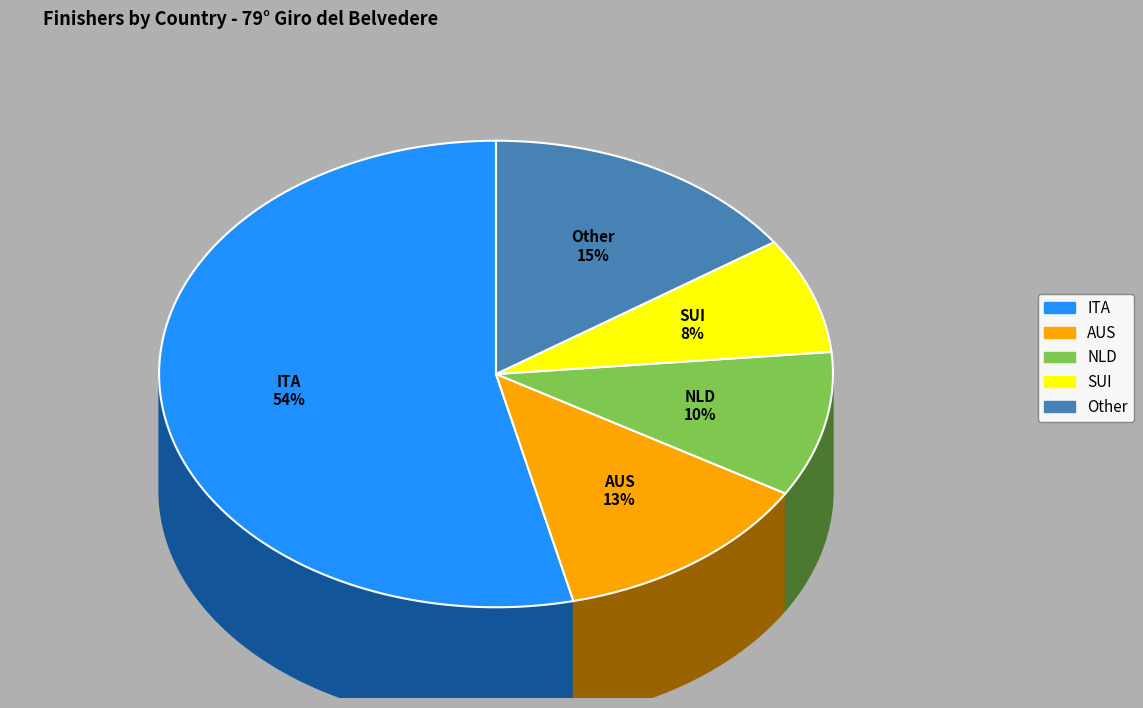

The Other slice represents 15% of the pie. True or false?

True